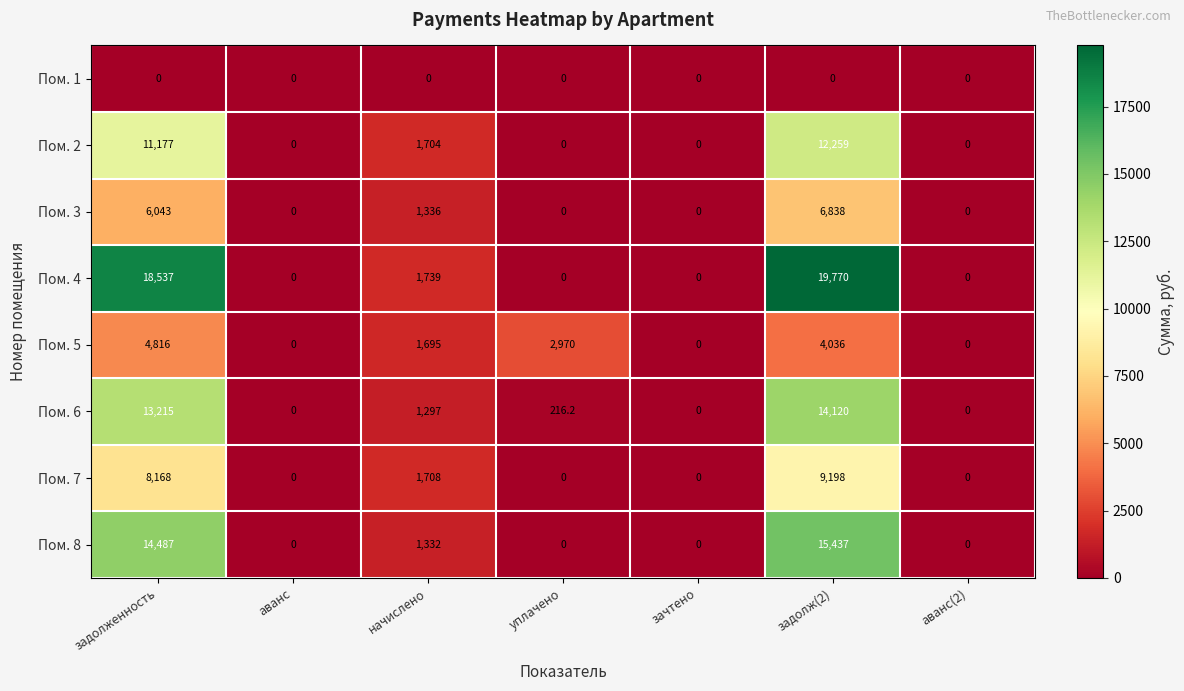

At which label is Пом. 5 closest to 2408?

уплачено